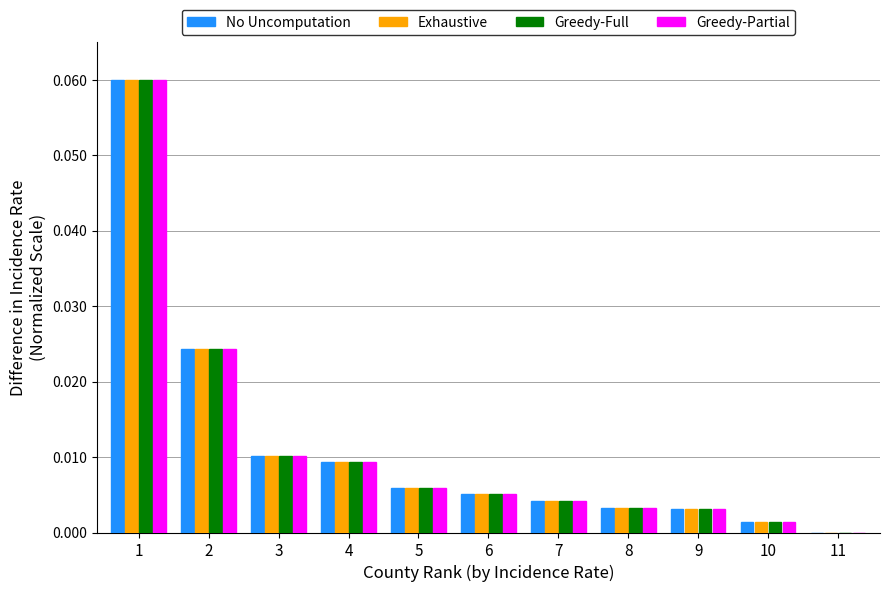

Is the value of Greedy-Partial at 3 greater than the value of Greedy-Full at 7?

Yes